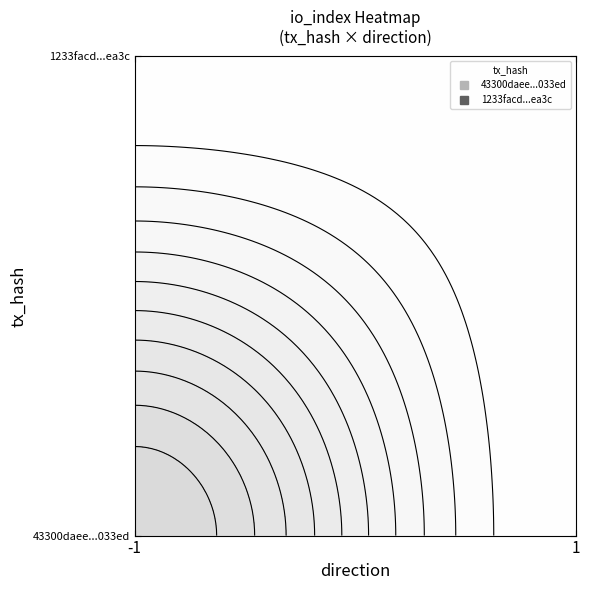

The value of 43300daee840256a9e5ebe61175142084c033ed at -1 is 0. True or false?

False